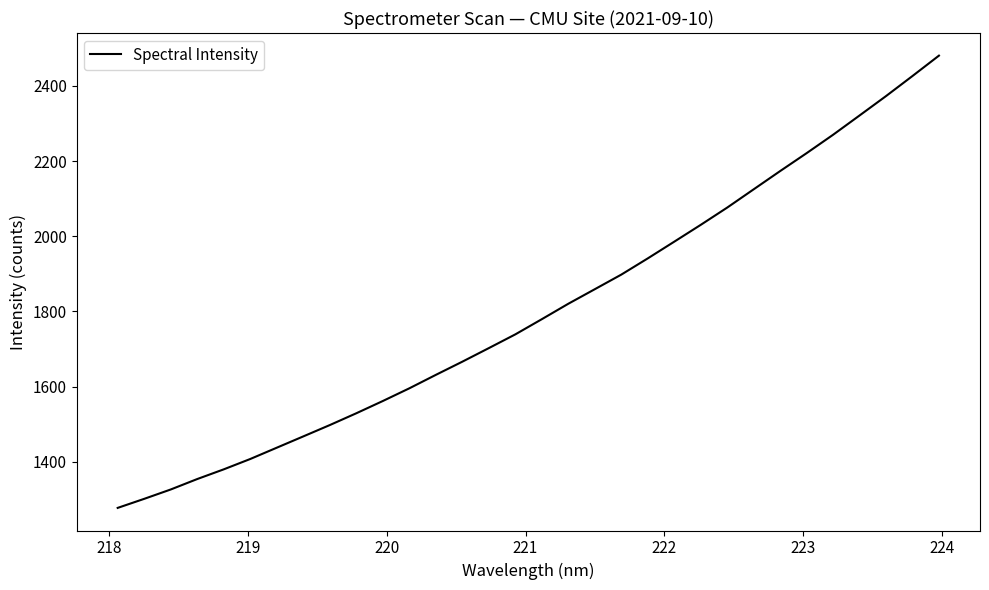

What is the difference between the maximum and minimum values?

1203.1